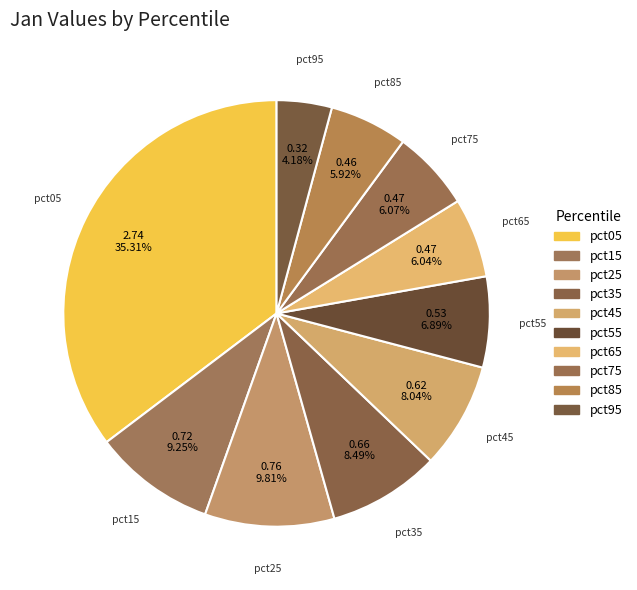

How many segments does this pie chart have?

10